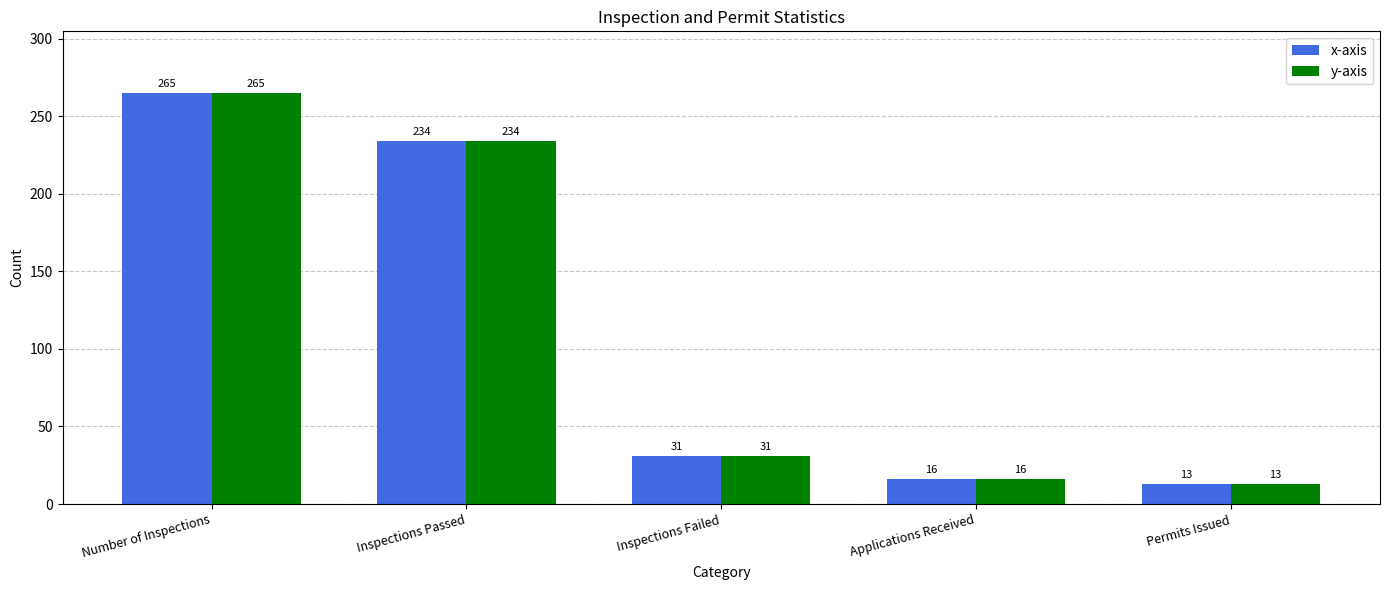

Where does the x-axis series first go above 31?

Number of Inspections